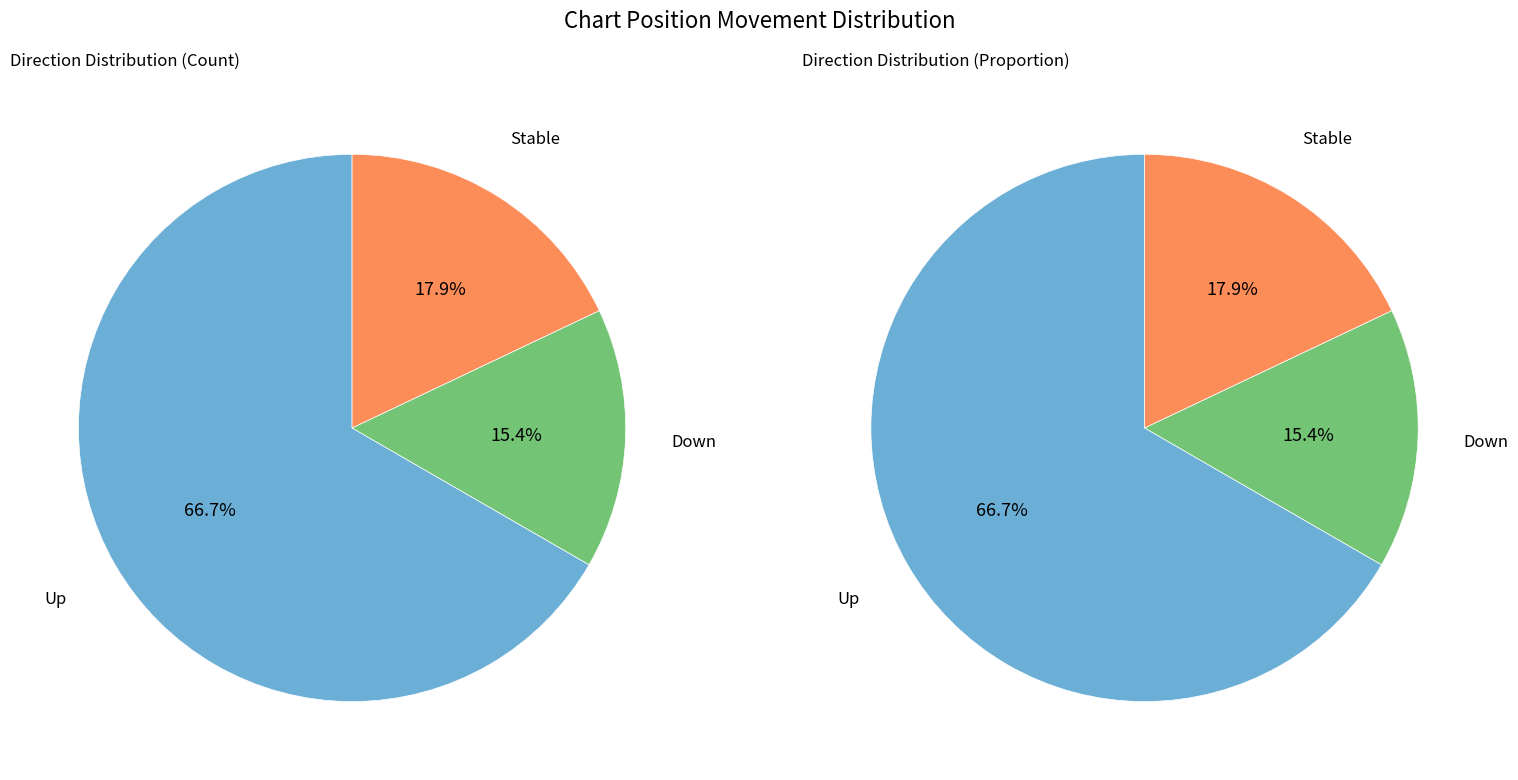

Combined, do - and down account for over 50%?

No